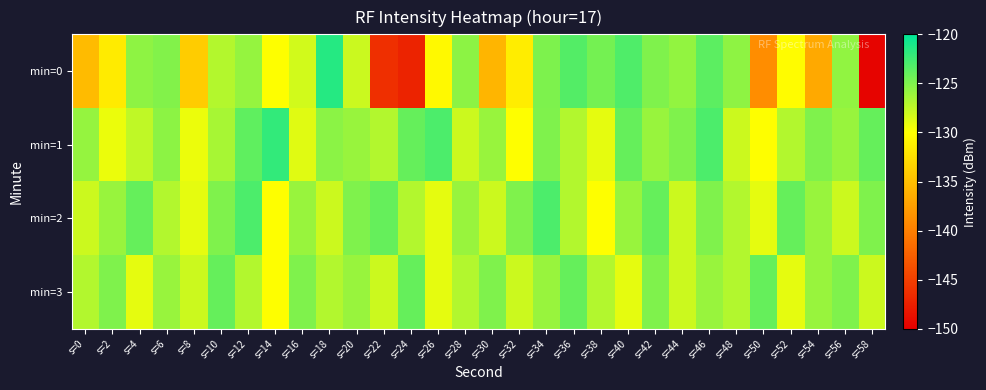

Reading right to left, what are all the values shown in this chart?

min=0: s=58=-149.6	s=56=-125.7	s=54=-136.7	s=52=-130.2	s=50=-138.9	s=48=-125.6	s=46=-123.6	s=44=-125.8	s=42=-125.0	s=40=-123.1	s=38=-124.6	s=36=-123.3	s=34=-124.9	s=32=-131.4	s=30=-135.7	s=28=-125.6	s=26=-130.5	s=24=-147.2	s=22=-146.2	s=20=-128.0	s=18=-121.5	s=16=-128.2	s=14=-130.0	s=12=-125.9	s=10=-127.1	s=8=-134.0	s=6=-125.2	s=4=-125.6	s=2=-131.6	s=0=-135.2
min=1: s=58=-124.0	s=56=-126.0	s=54=-125.0	s=52=-127.0	s=50=-130.0	s=48=-128.0	s=46=-123.0	s=44=-125.0	s=42=-126.0	s=40=-124.0	s=38=-129.0	s=36=-127.0	s=34=-125.0	s=32=-130.0	s=30=-126.0	s=28=-128.0	s=26=-123.0	s=24=-124.0	s=22=-127.0	s=20=-126.0	s=18=-125.5	s=16=-128.8	s=14=-122.0	s=12=-123.8	s=10=-126.6	s=8=-129.3	s=6=-125.6	s=4=-127.5	s=2=-129.2	s=0=-125.9
min=2: s=58=-125.0	s=56=-128.0	s=54=-126.0	s=52=-124.0	s=50=-129.0	s=48=-127.0	s=46=-125.0	s=44=-128.0	s=42=-124.0	s=40=-126.0	s=38=-130.0	s=36=-127.0	s=34=-123.0	s=32=-125.0	s=30=-128.0	s=28=-126.0	s=26=-129.0	s=24=-127.0	s=22=-124.0	s=20=-125.0	s=18=-128.0	s=16=-126.0	s=14=-130.0	s=12=-123.0	s=10=-125.0	s=8=-129.0	s=6=-127.0	s=4=-124.0	s=2=-126.0	s=0=-128.0
min=3: s=58=-128.0	s=56=-125.0	s=54=-126.0	s=52=-129.0	s=50=-124.0	s=48=-127.0	s=46=-126.0	s=44=-128.0	s=42=-125.0	s=40=-129.0	s=38=-127.0	s=36=-124.0	s=34=-126.0	s=32=-128.0	s=30=-125.0	s=28=-127.0	s=26=-129.0	s=24=-124.0	s=22=-128.0	s=20=-126.0	s=18=-127.0	s=16=-125.0	s=14=-130.0	s=12=-127.0	s=10=-124.0	s=8=-128.0	s=6=-126.0	s=4=-129.0	s=2=-125.0	s=0=-127.0